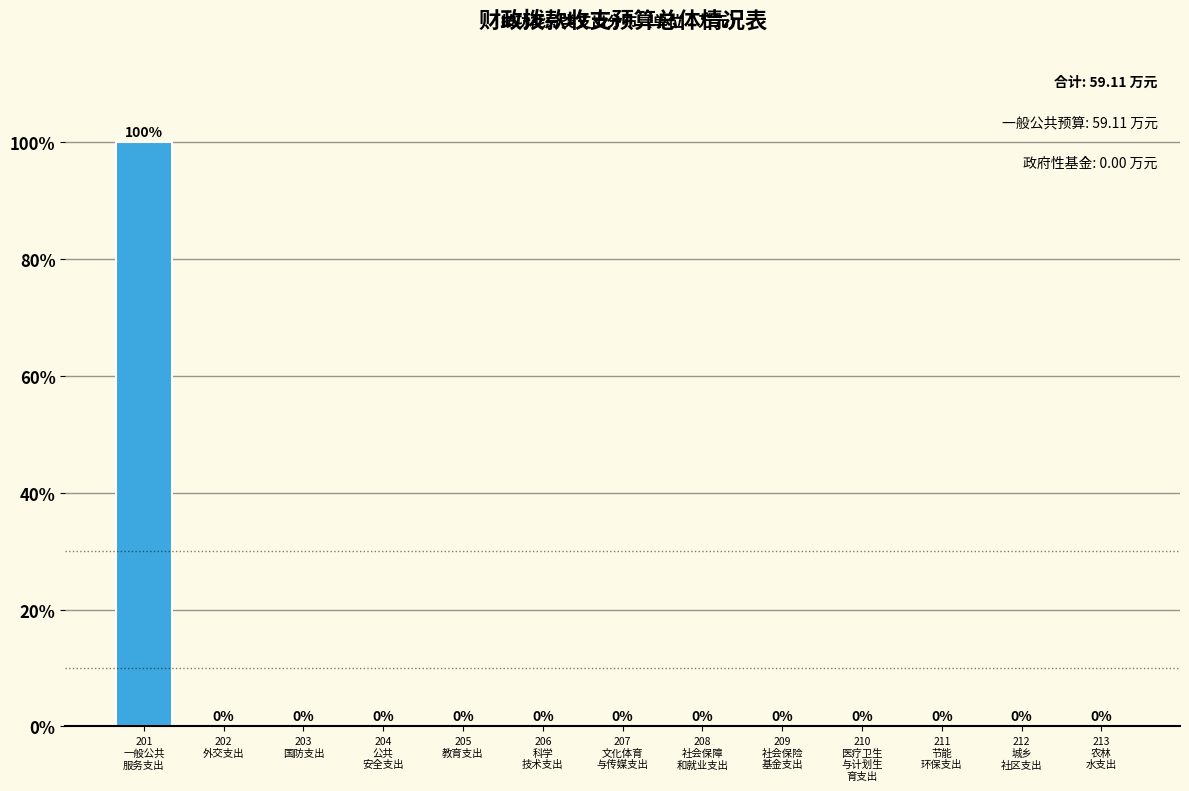

What is the sum of all values?

100